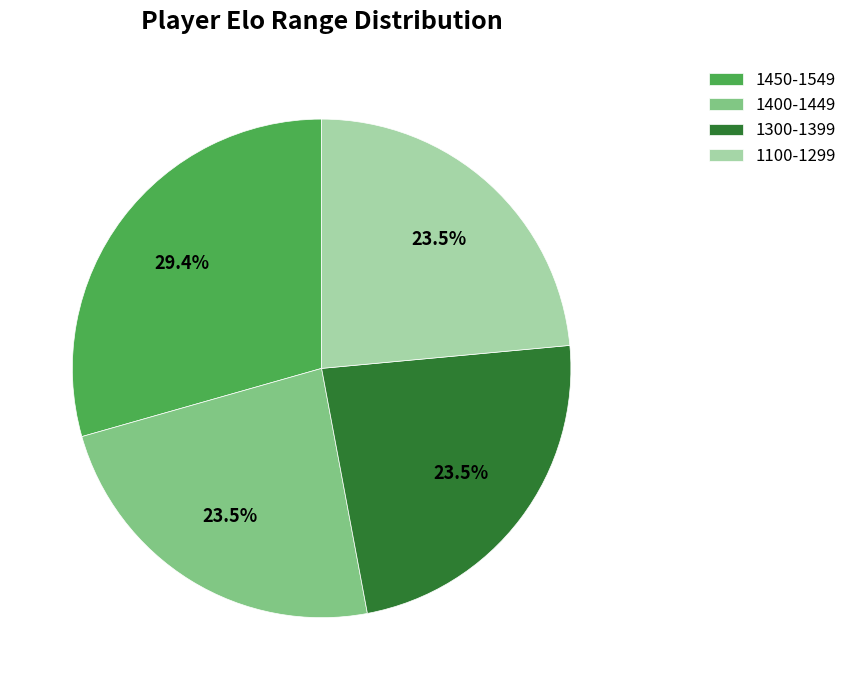

Do 1100-1299 and 1400-1449 together represent more than half of the pie?

No